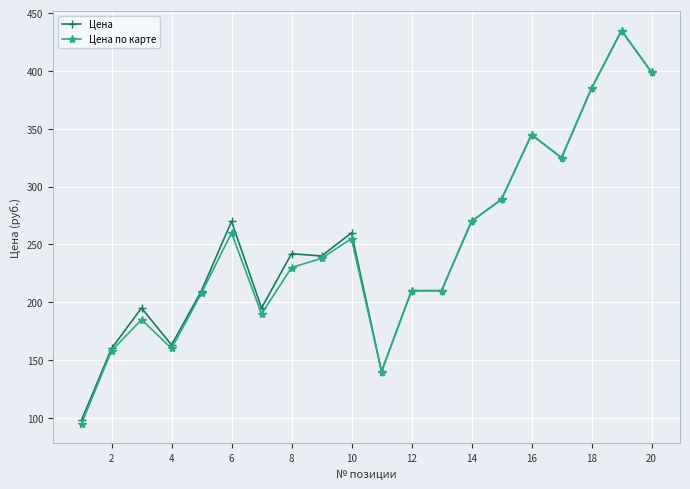

True or false: Цена по карте has more than 0 points higher than both neighbors.

True